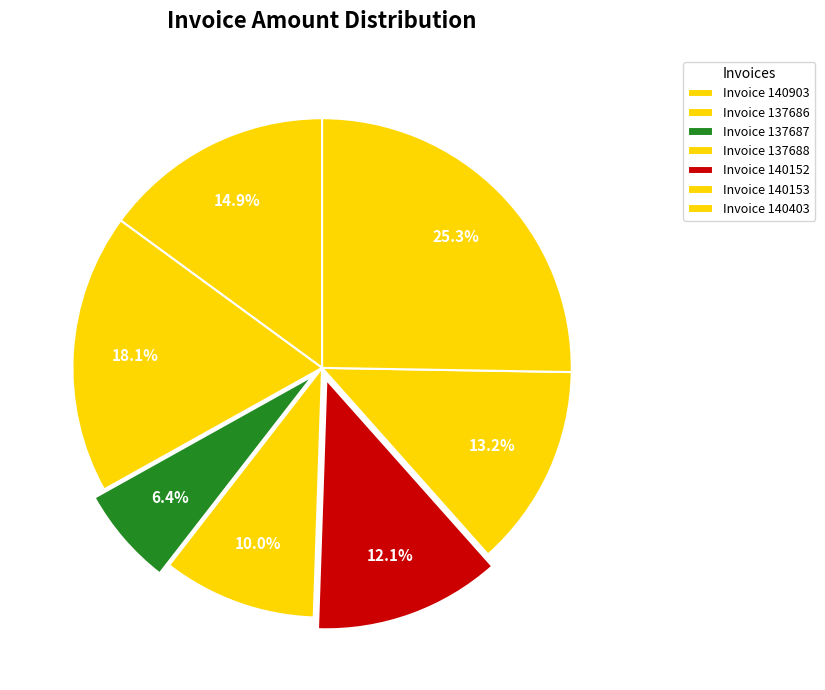

To the nearest percent, what is the average slice percentage?

14%